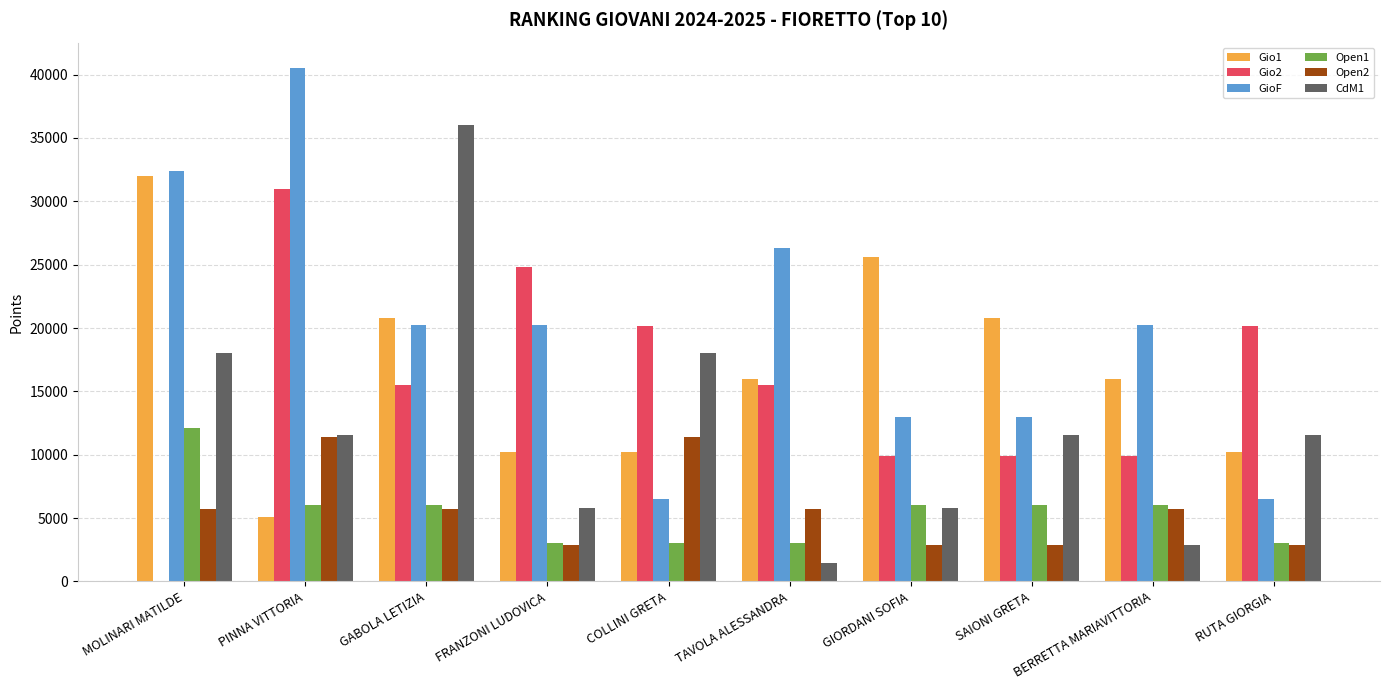

Is it true that Open1 equals 2878.4 at PINNA VITTORIA?

False